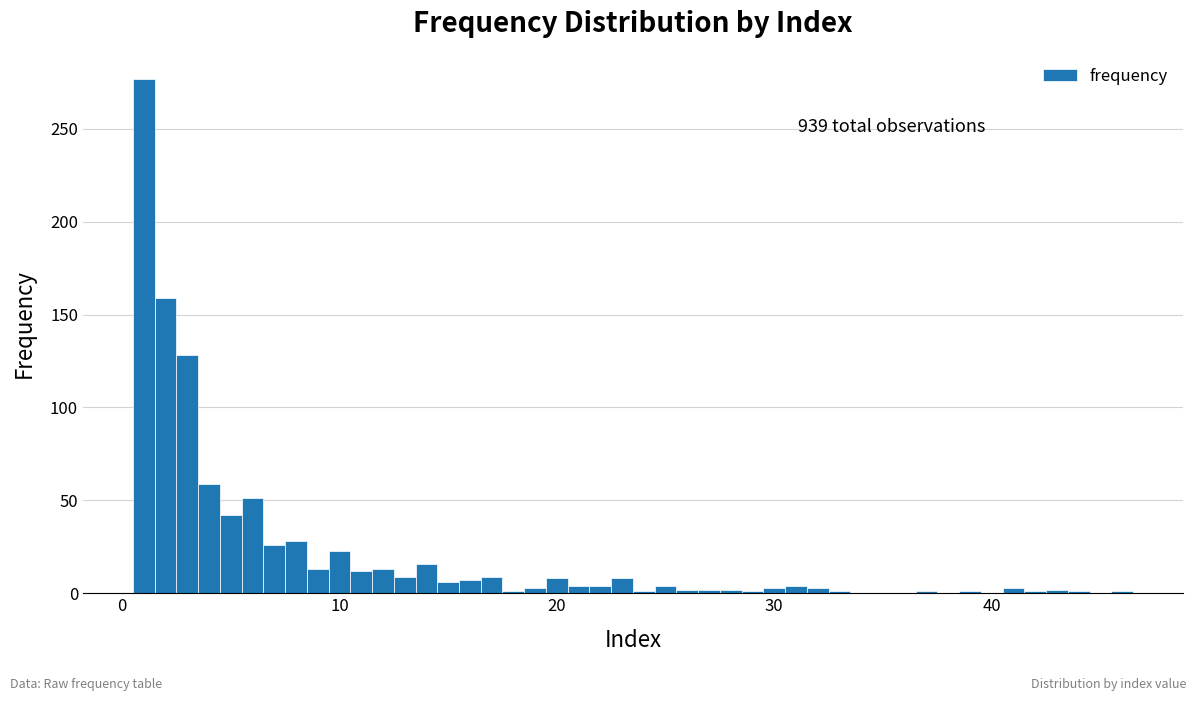

Around what value on the x-axis is the tallest bar? Give the approximate position of its centre, as read against the axis.

1